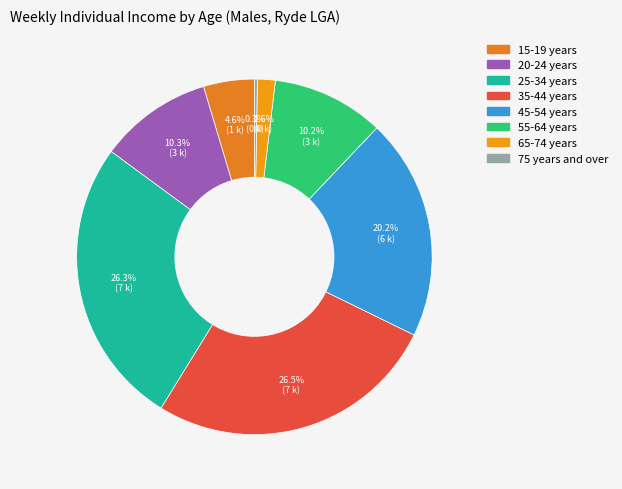

Which has a higher value, 25-34 years or 75 years and over?

25-34 years